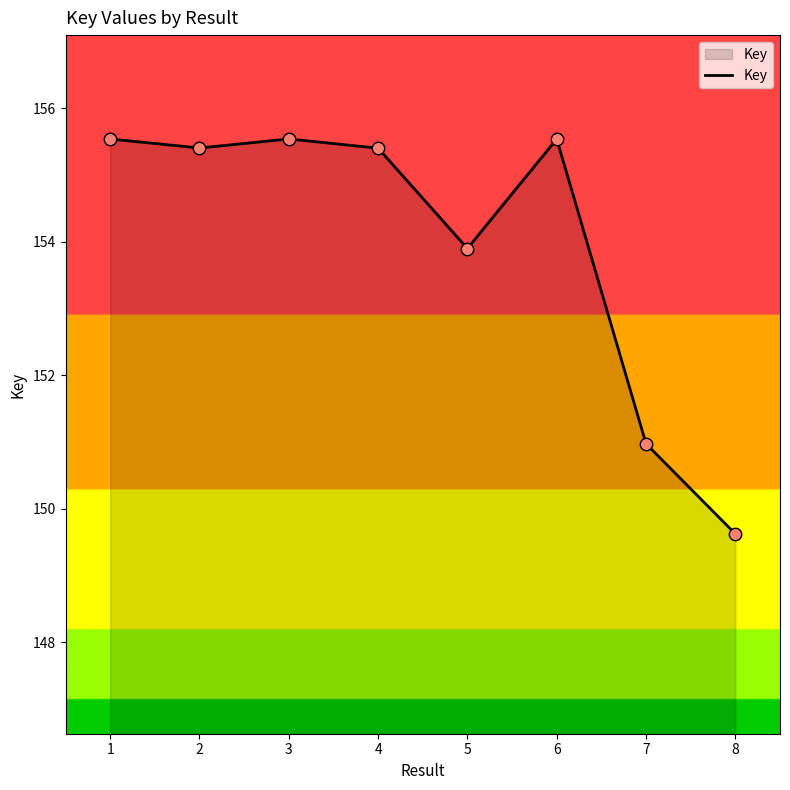

Between 2 and 3, which is larger?

3